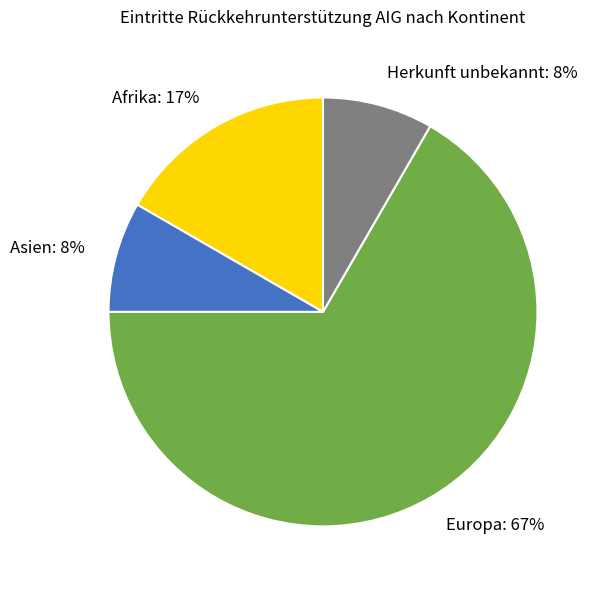

The Herkunft unbekannt slice represents 23% of the pie. True or false?

False